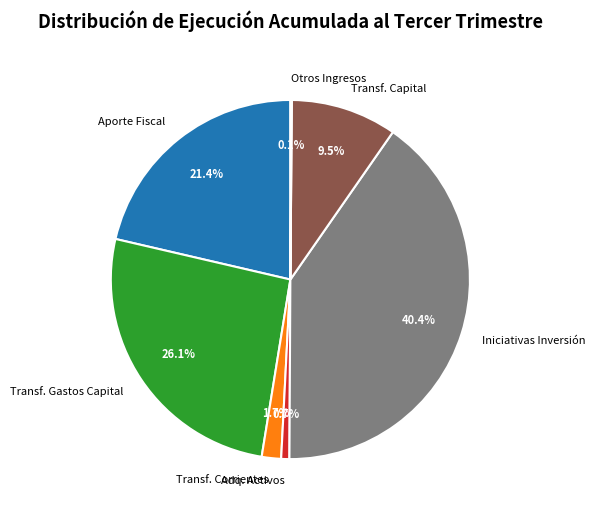

Which has a higher value, Adq. Activos or Iniciativas Inversión?

Iniciativas Inversión